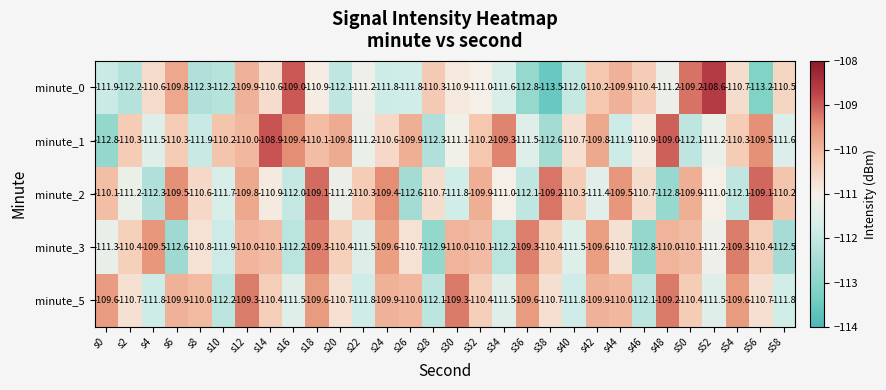

How many data points in minute_2 are less than -110?

21